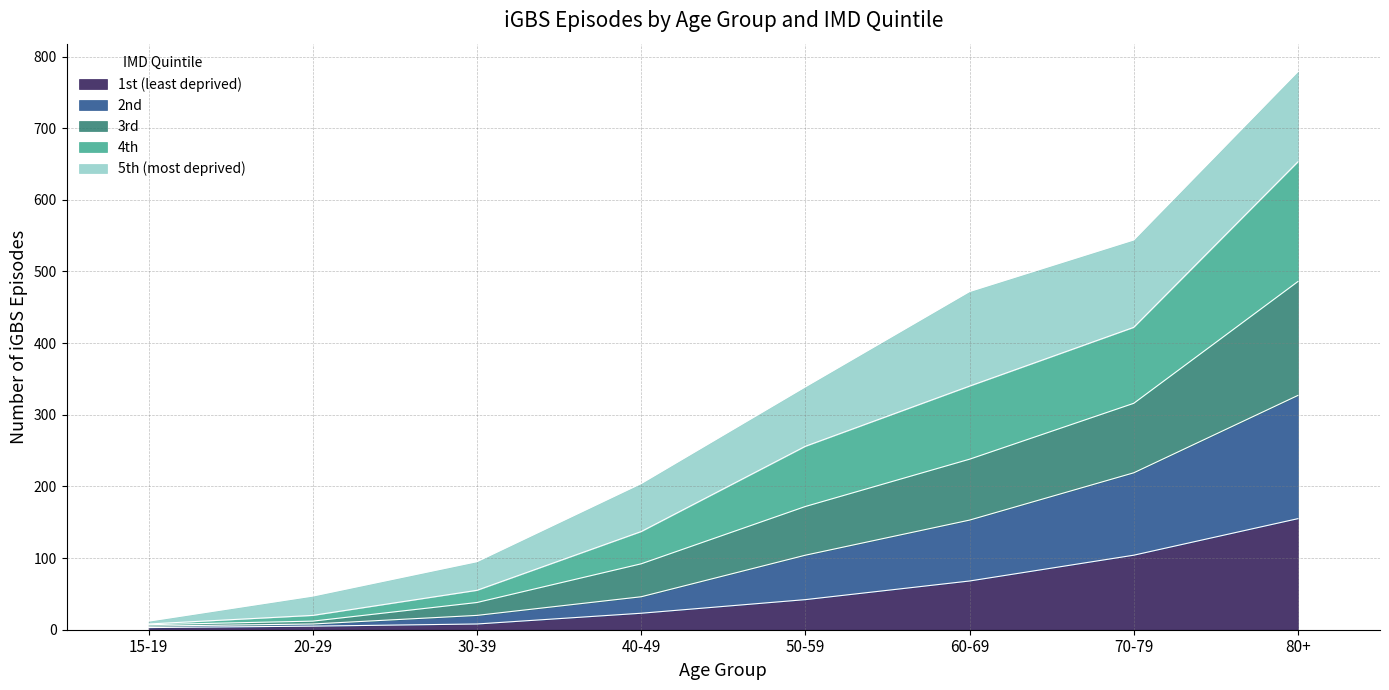

Is it true that 2nd equals 31 at 40-49?

False